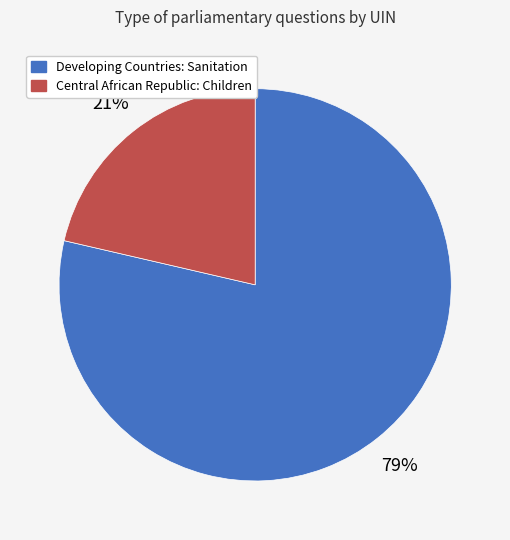

Count the number of slices in the pie.

2